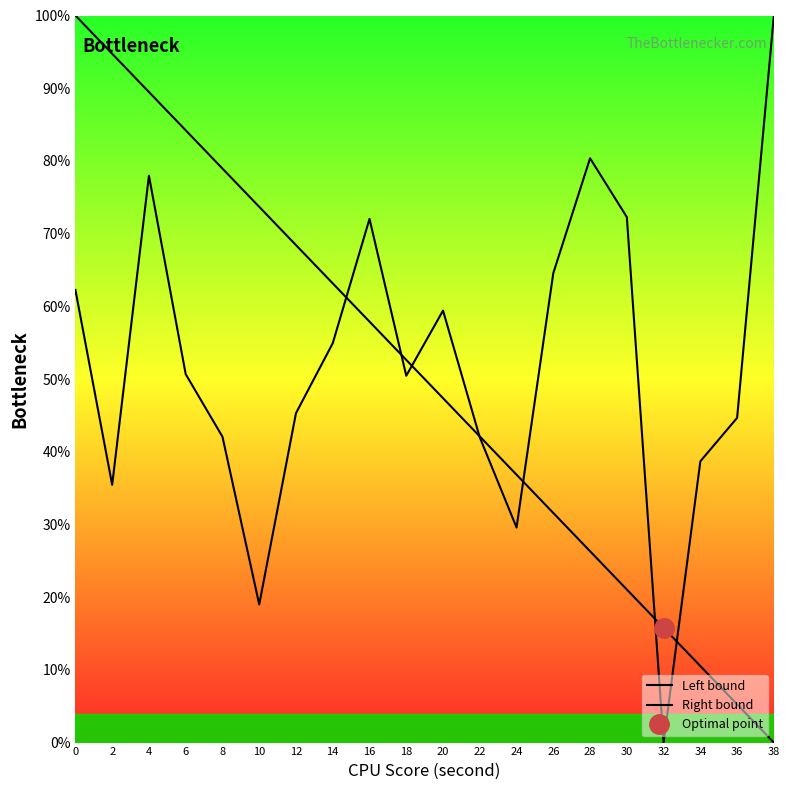

Is this an area chart (filled region under the line)?

No